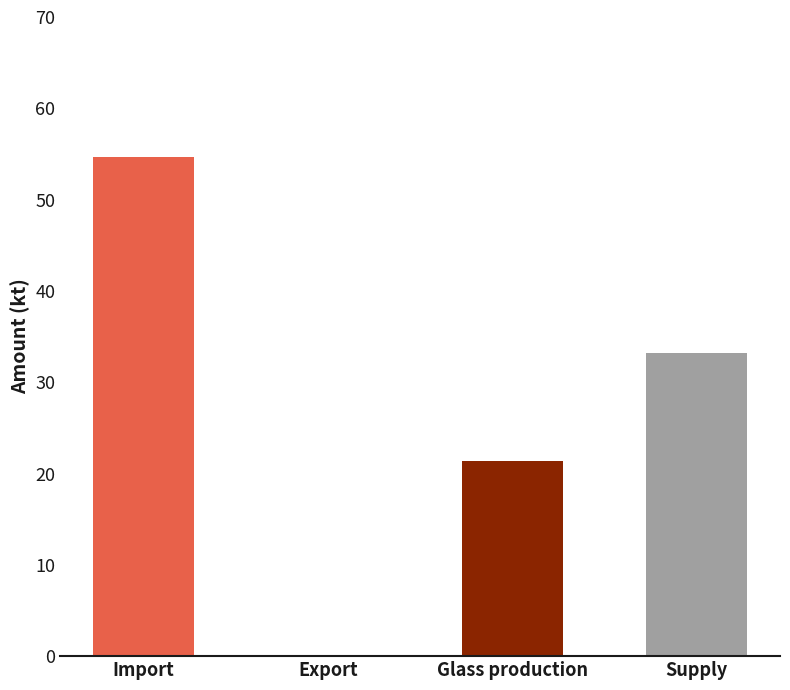

What is the smallest value displayed?

0.1